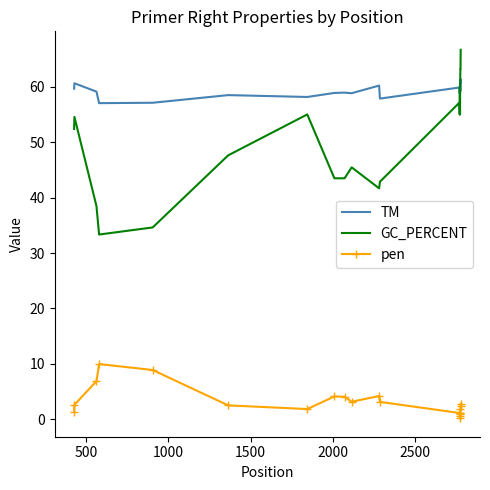

Which series has the largest range (max minus min)?

GC_PERCENT